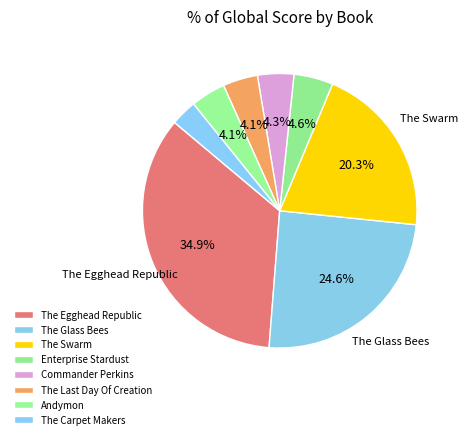

To the nearest percent, what is the combined percentage of Commander Perkins and The Swarm?

25%